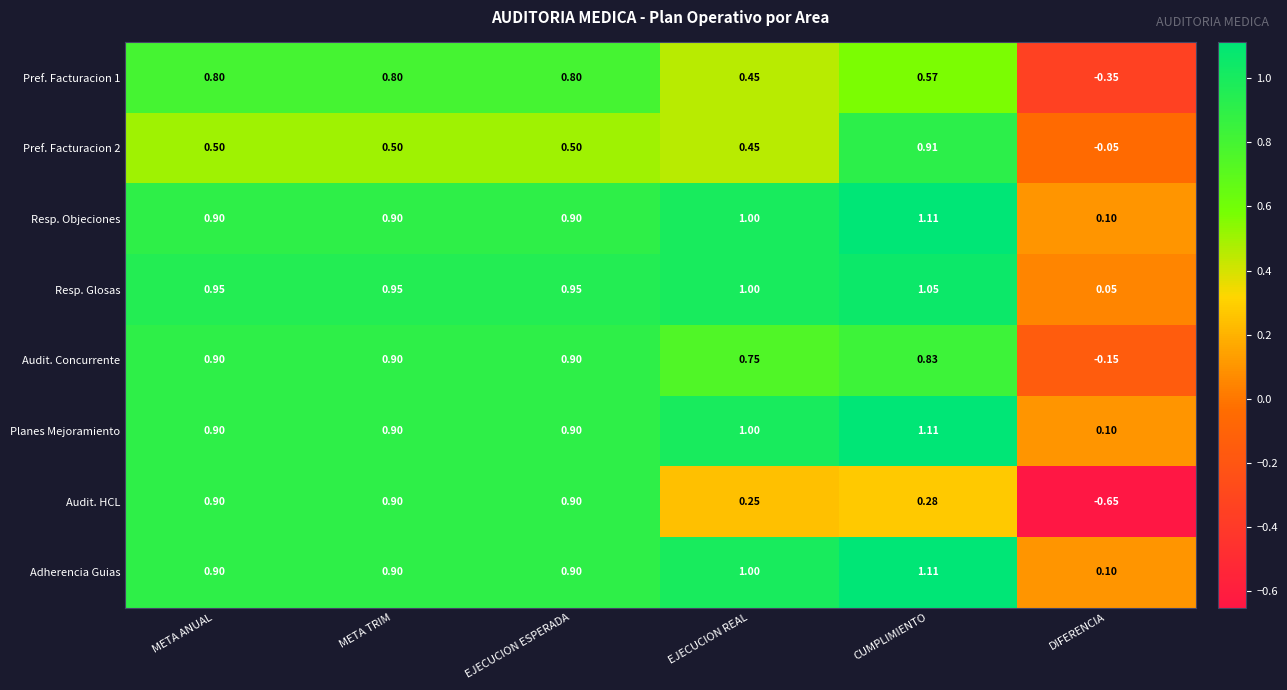

At which label does Pref. Facturacion 1 first exceed 0?

META ANUAL